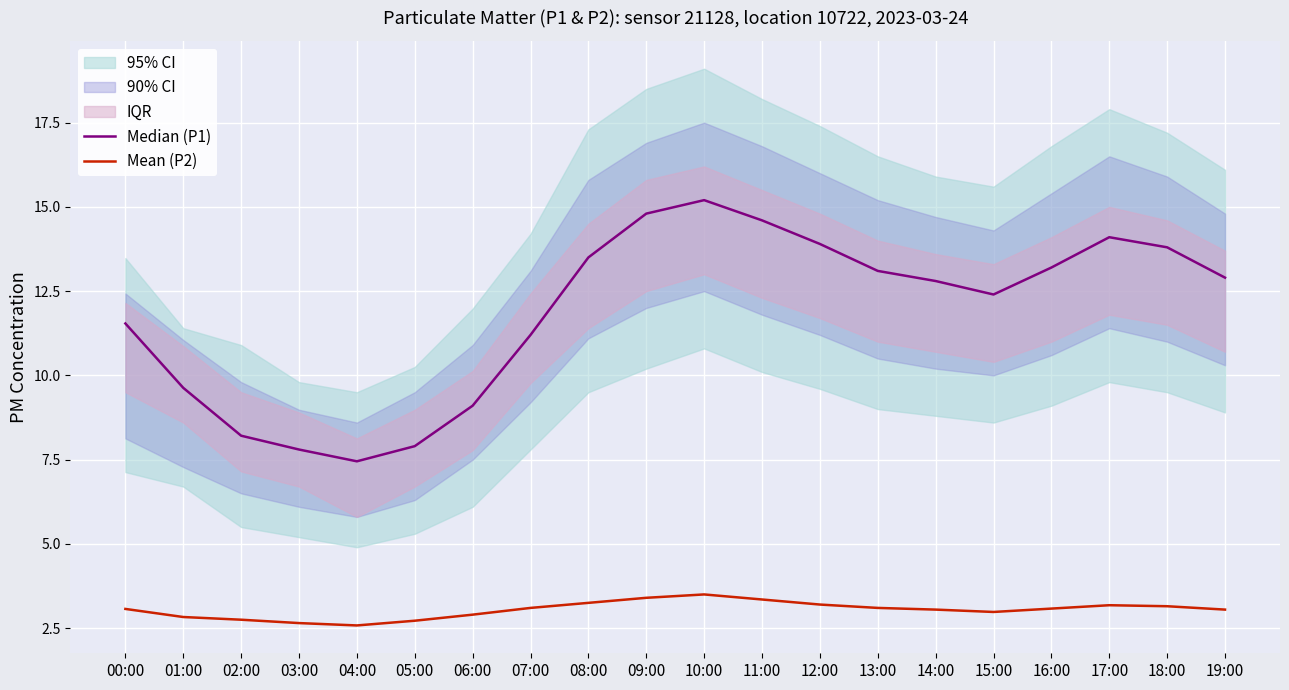

What is the total value across all series at 08:00?

16.8